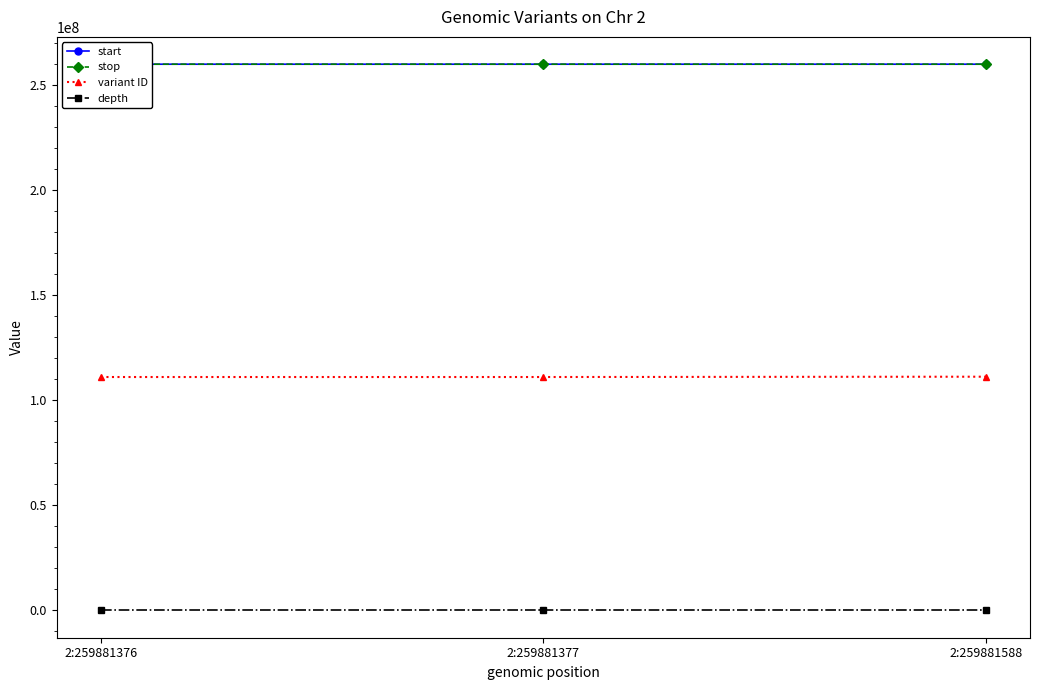

Which category has the lowest value in the depth series?

2:259881376